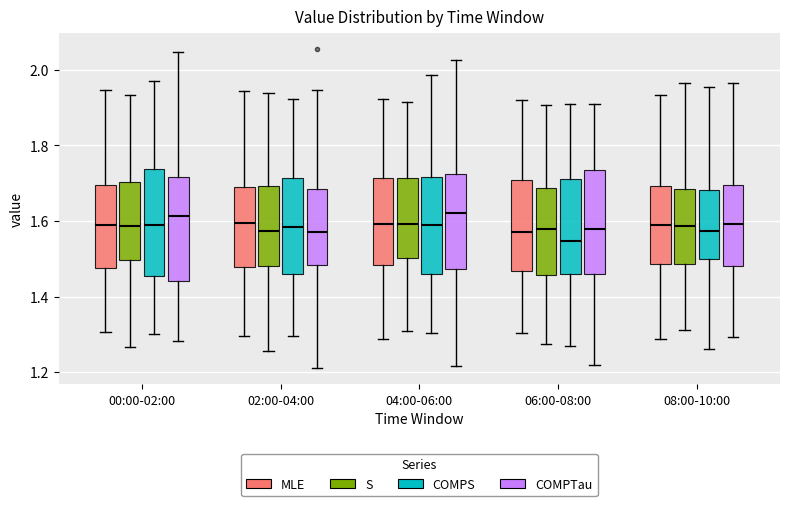

Reading left to right, read every box against the y-axis: the position of its median line, the range the box covers, and the ends of its whiskers. The values are not printed on the chart, so give them approximately, as read against the axis.

00:00-02:00 (MLE): median 1.58, box 1.48 to 1.70, whiskers 1.30 to 1.94
00:00-02:00 (S): median 1.58, box 1.50 to 1.70, whiskers 1.26 to 1.94
00:00-02:00 (COMPS): median 1.58, box 1.46 to 1.74, whiskers 1.30 to 1.96
00:00-02:00 (COMPTau): median 1.62, box 1.44 to 1.72, whiskers 1.28 to 2.04
02:00-04:00 (MLE): median 1.60, box 1.48 to 1.70, whiskers 1.30 to 1.94
02:00-04:00 (S): median 1.58, box 1.48 to 1.70, whiskers 1.26 to 1.94
02:00-04:00 (COMPS): median 1.58, box 1.46 to 1.72, whiskers 1.30 to 1.92
02:00-04:00 (COMPTau): median 1.58, box 1.48 to 1.68, whiskers 1.20 to 1.94
04:00-06:00 (MLE): median 1.60, box 1.48 to 1.72, whiskers 1.28 to 1.92
04:00-06:00 (S): median 1.60, box 1.50 to 1.72, whiskers 1.30 to 1.92
04:00-06:00 (COMPS): median 1.58, box 1.46 to 1.72, whiskers 1.30 to 1.98
04:00-06:00 (COMPTau): median 1.62, box 1.48 to 1.72, whiskers 1.22 to 2.02
06:00-08:00 (MLE): median 1.56, box 1.46 to 1.70, whiskers 1.30 to 1.92
06:00-08:00 (S): median 1.58, box 1.46 to 1.68, whiskers 1.28 to 1.90
06:00-08:00 (COMPS): median 1.54, box 1.46 to 1.70, whiskers 1.28 to 1.92
06:00-08:00 (COMPTau): median 1.58, box 1.46 to 1.74, whiskers 1.22 to 1.90
08:00-10:00 (MLE): median 1.58, box 1.48 to 1.70, whiskers 1.28 to 1.94
08:00-10:00 (S): median 1.58, box 1.48 to 1.68, whiskers 1.32 to 1.96
08:00-10:00 (COMPS): median 1.58, box 1.50 to 1.68, whiskers 1.26 to 1.96
08:00-10:00 (COMPTau): median 1.60, box 1.48 to 1.70, whiskers 1.30 to 1.96